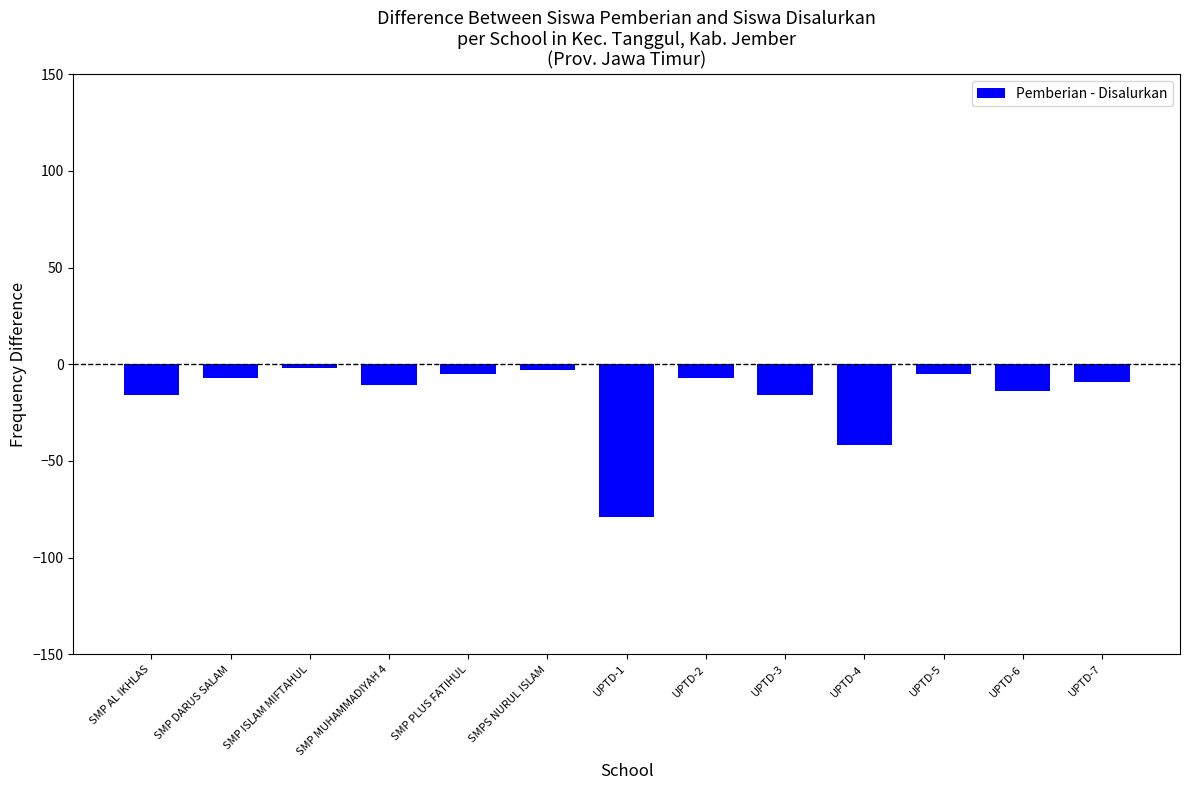

Between UPTD-3 and UPTD-1, which is larger?

UPTD-3